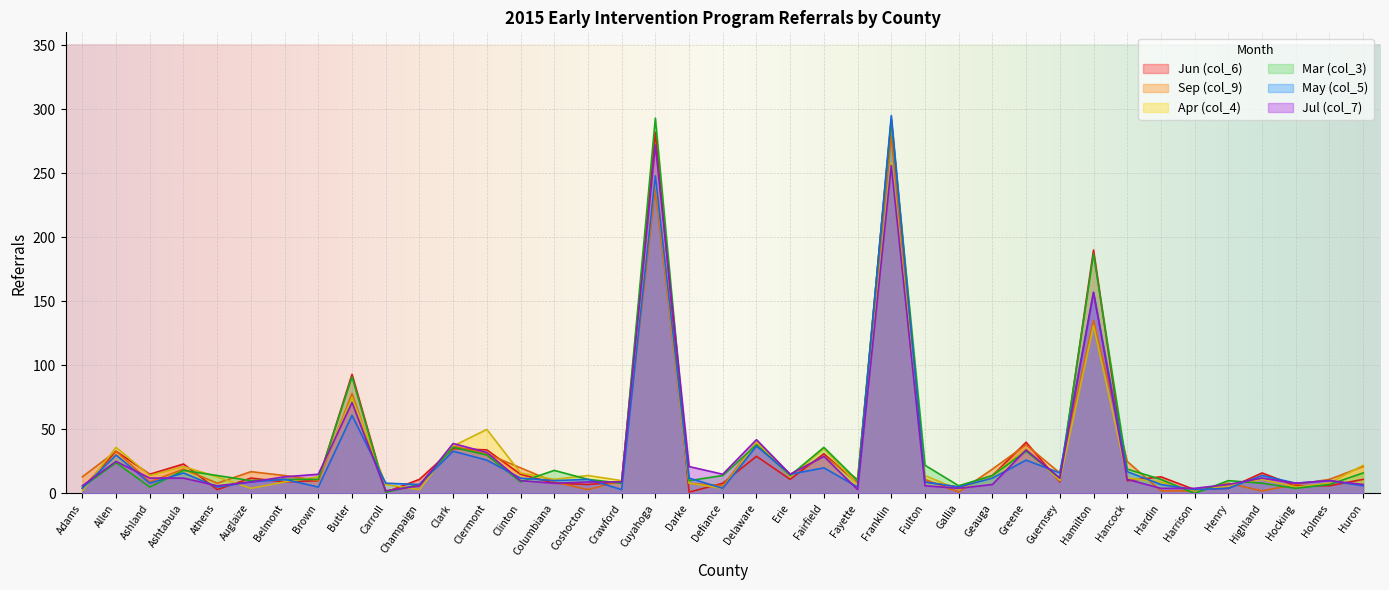

At which category is the sum across all series the highest?

Franklin